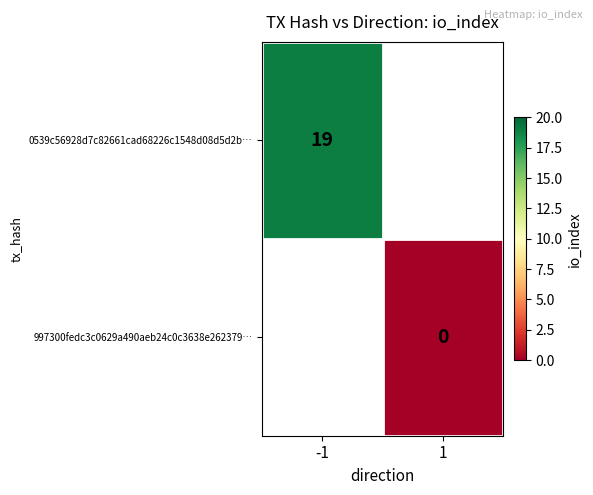

Is the value of 0539c56928d7c82661cad68226c1548d08d5d2b… at -1 greater than the value of 997300fedc3c0629a490aeb24c0c3638e262379… at 1?

Yes